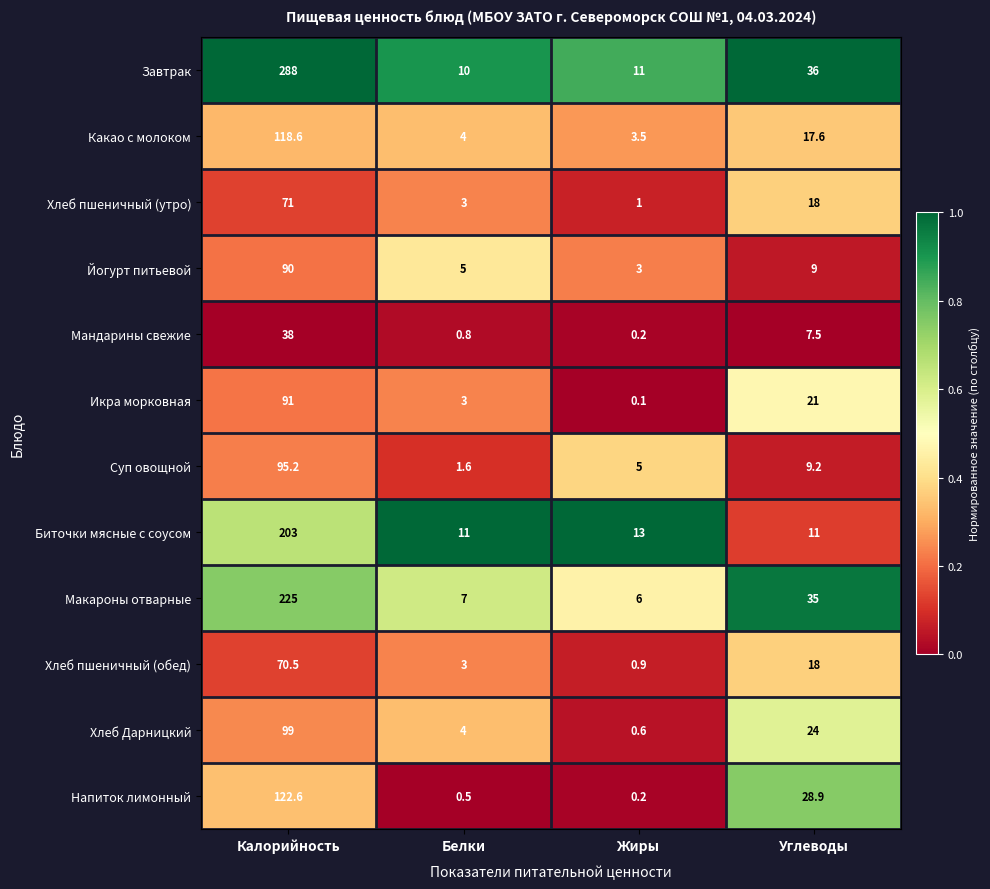

Which category has the lowest value in the Какао с молоком series?

Жиры